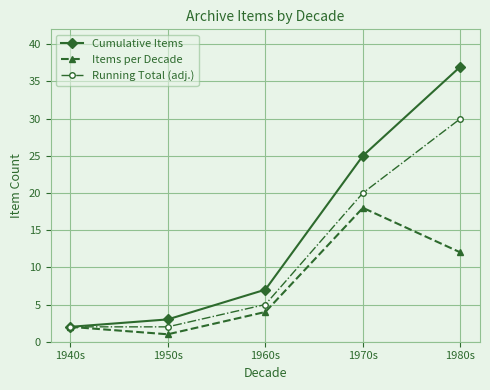

What position from the right is 1970s?

2